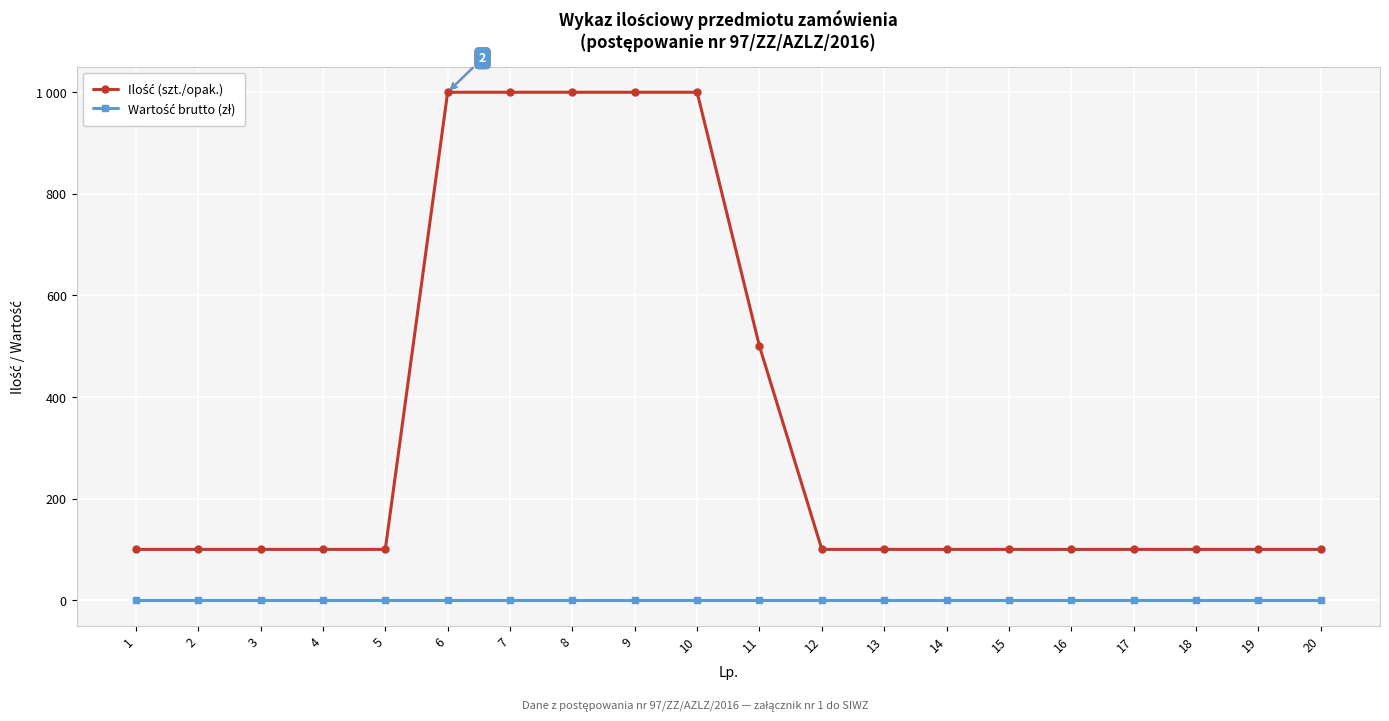

Does the chart have visible grid lines?

Yes